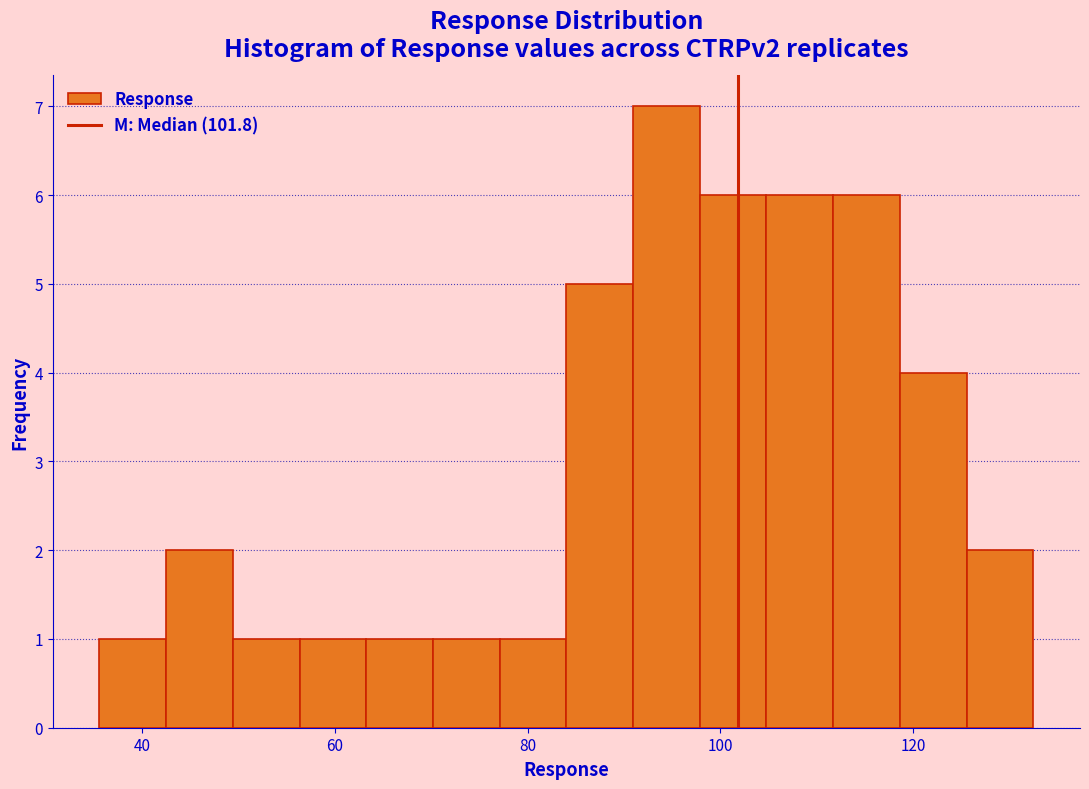

Read against the x-axis, roughly where is the centre of the tallest bar?

94